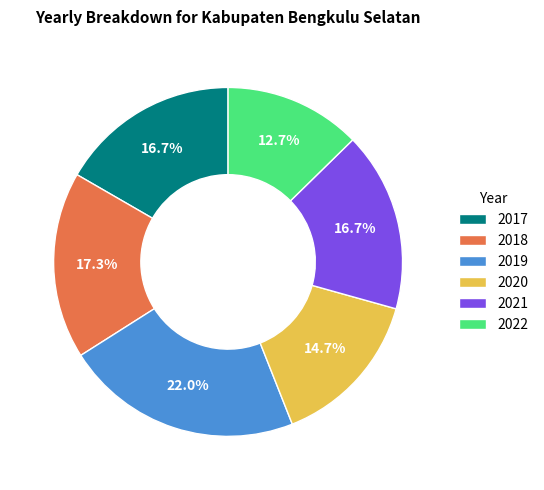

To the nearest percent, what is the combined percentage of 2018 and 2022?

30%